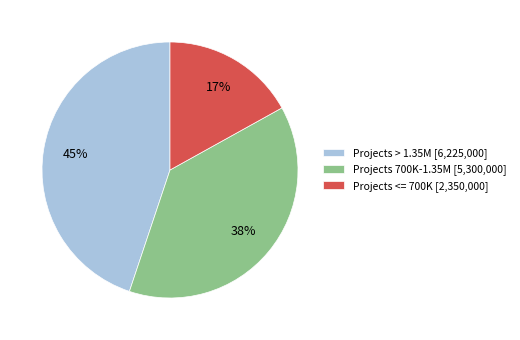

Which slice is the largest?

Projects > 1.35M [6,225,000]